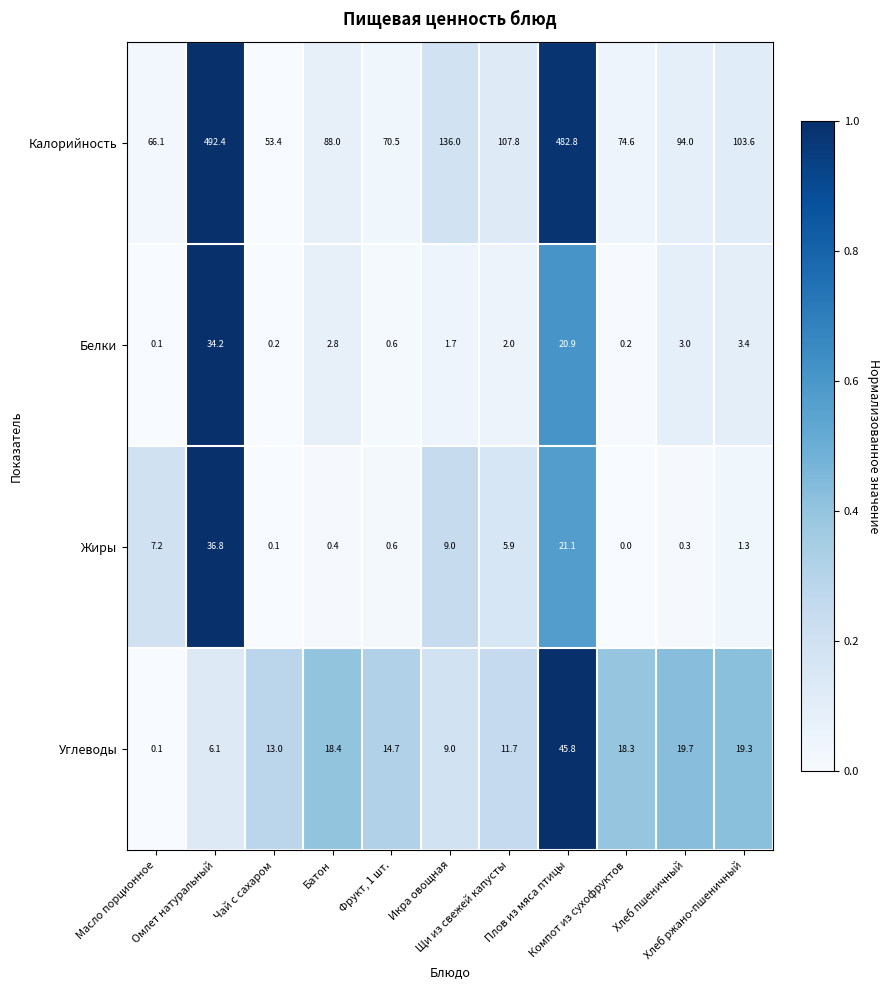

Rank the series by their maximum value, from lowest to highest.

Белки, Жиры, Углеводы, Калорийность